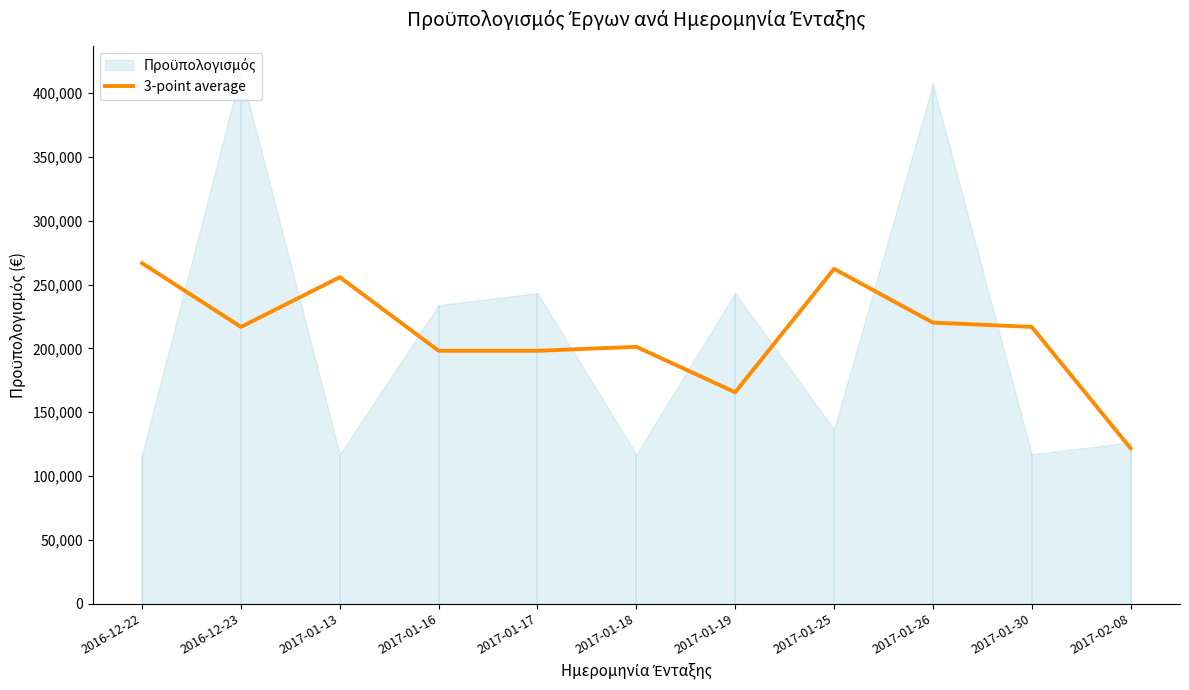

Which has a higher value, 2016-12-22 or 2017-01-26?

2016-12-22